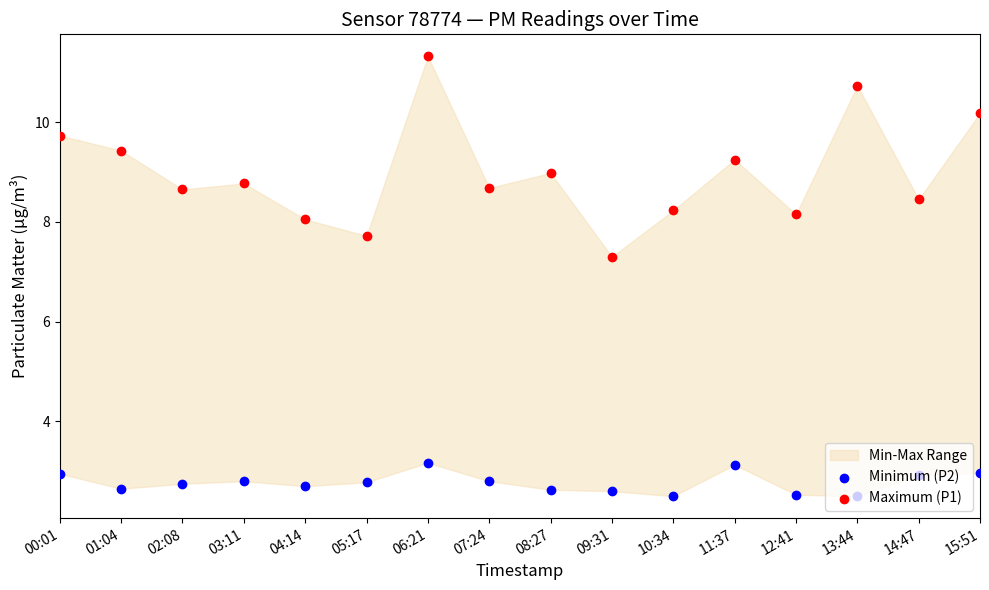

Is the value of Minimum (P2) at 07:24 greater than the value of Maximum (P1) at 06:21?

No